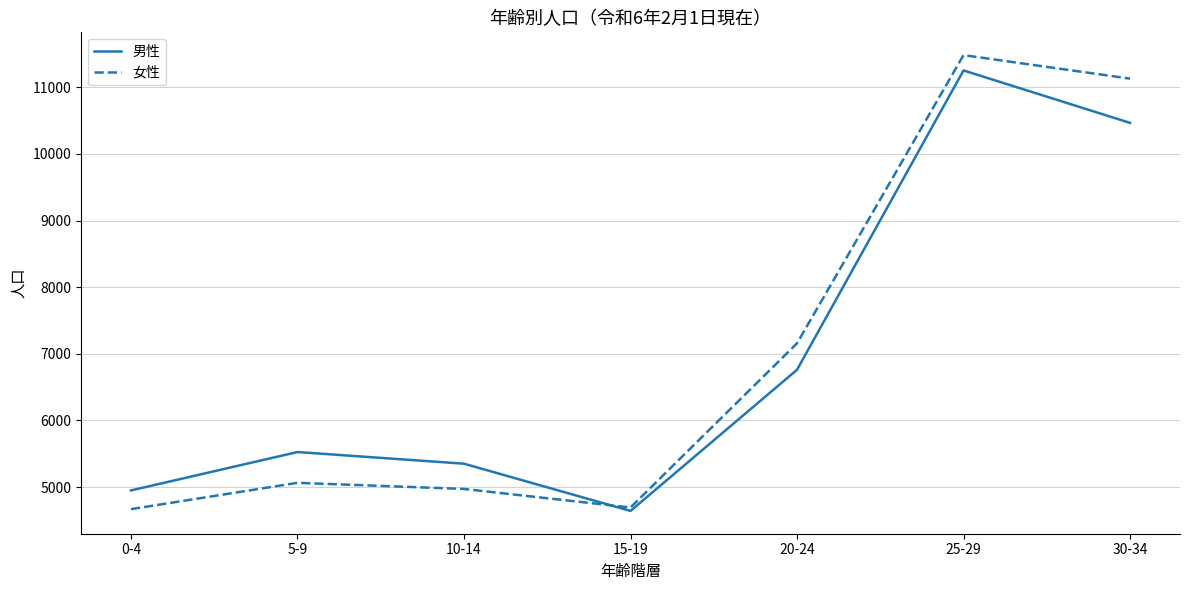

The 男性 series shows 14072 at 30-34. True or false?

False